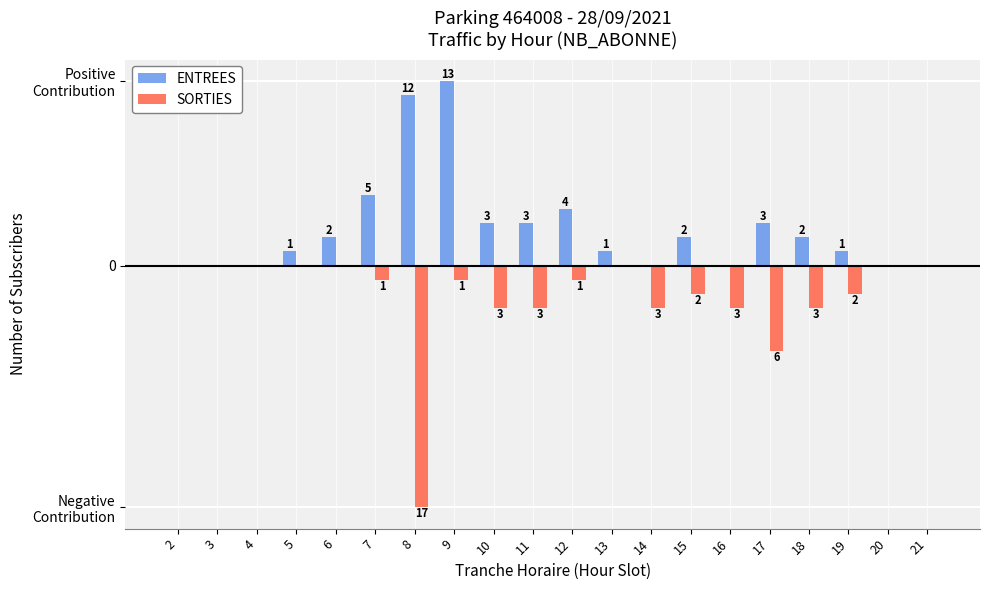

Are the bars horizontal?

No